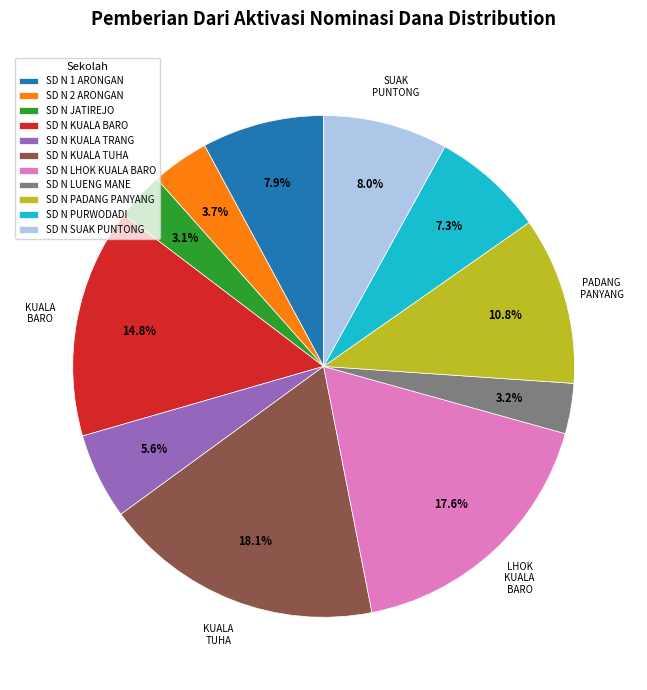

Count the number of slices in the pie.

11